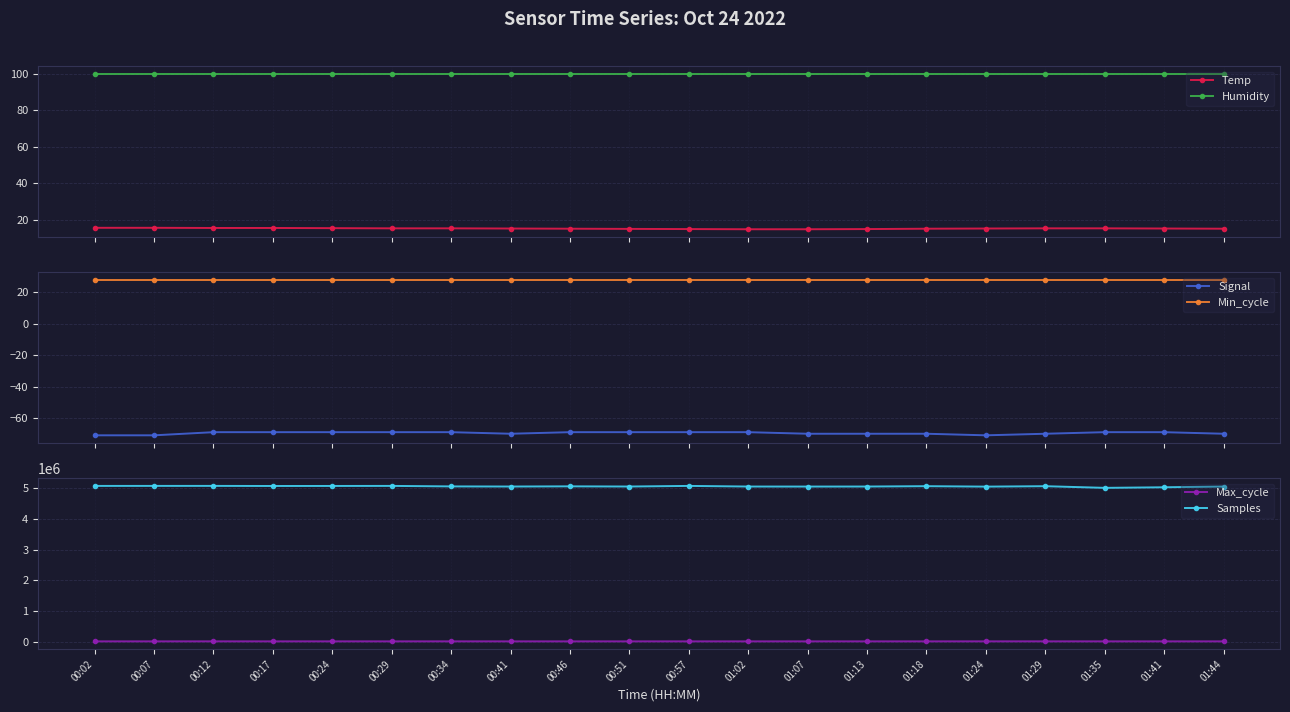

True or false: Min_cycle and Temp intersect in this chart.

False